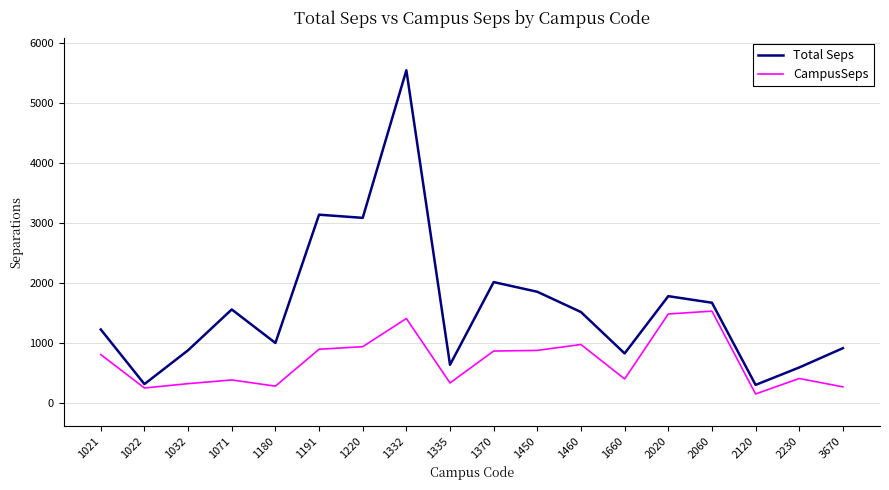

True or false: CampusSeps and Total Seps intersect in this chart.

False